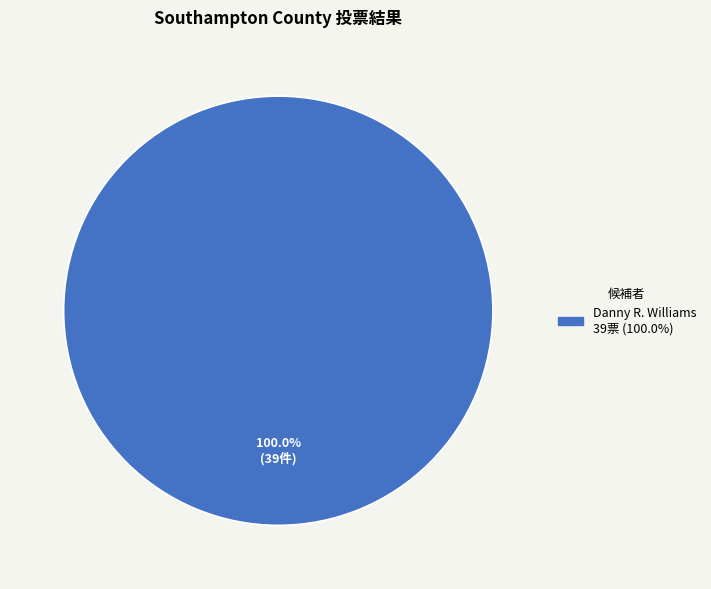

Is there a majority slice in this chart?

Yes